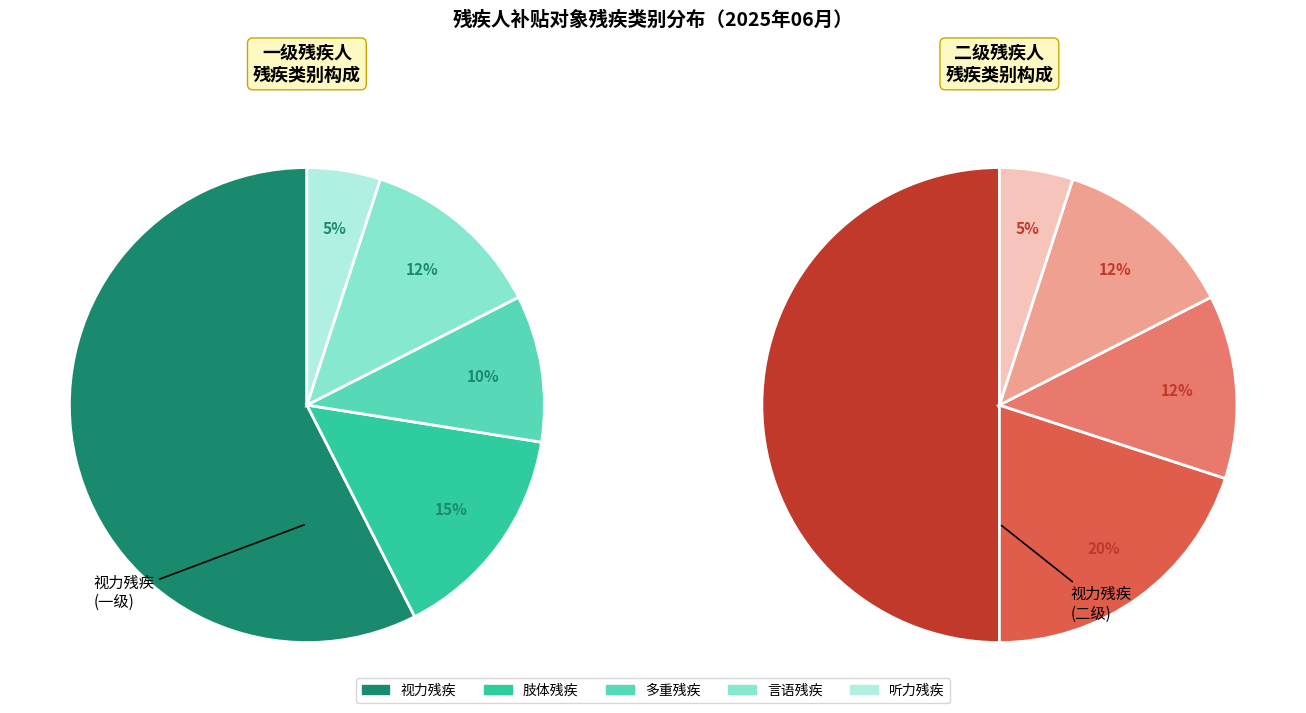

Is there any slice that represents more than half of the pie?

Yes